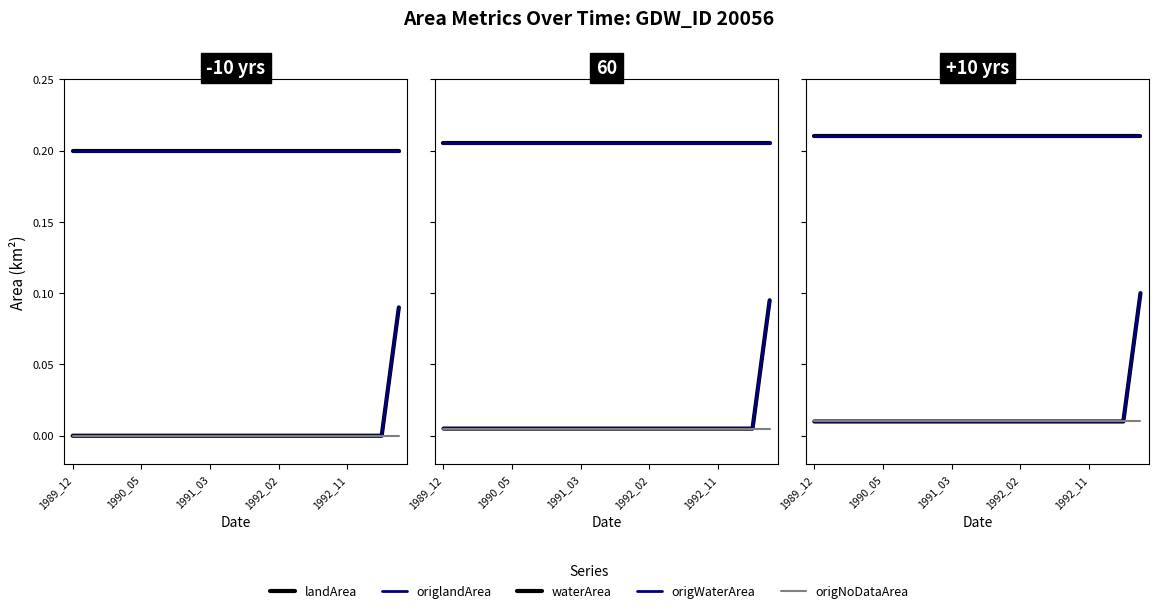

What is the difference between the highest and lowest values at 1989_12?

0.2